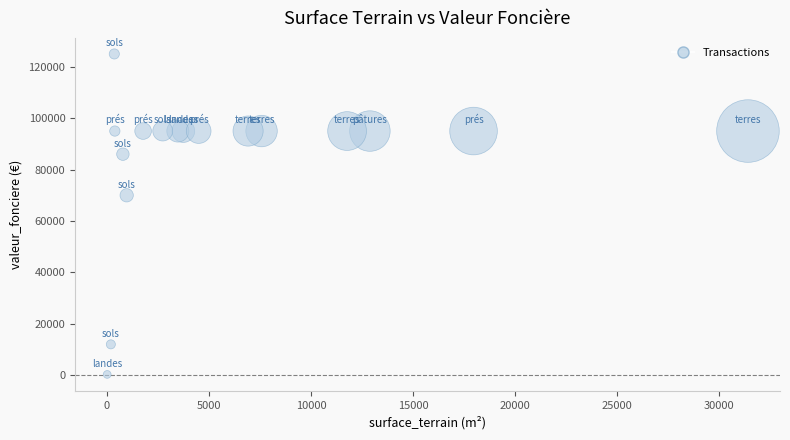

What Y value in the scatter plot is closest to 62650?

70000